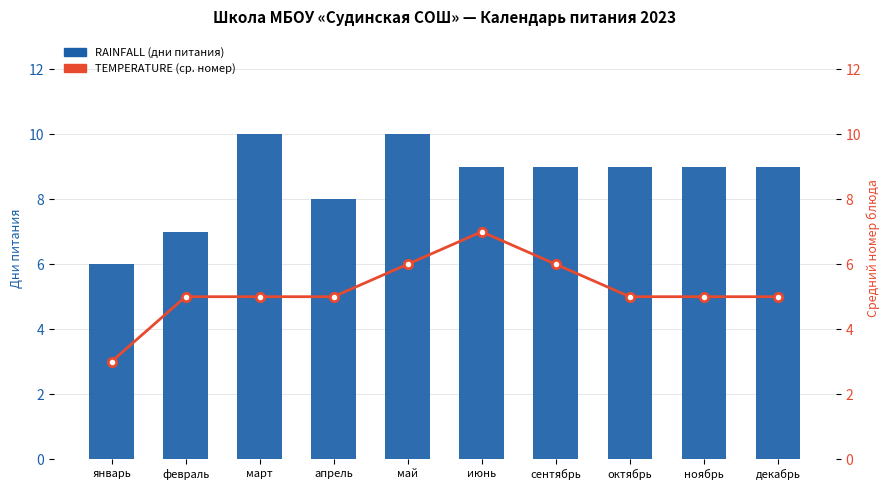

The RAINFALL series shows 8 at апрель. True or false?

True